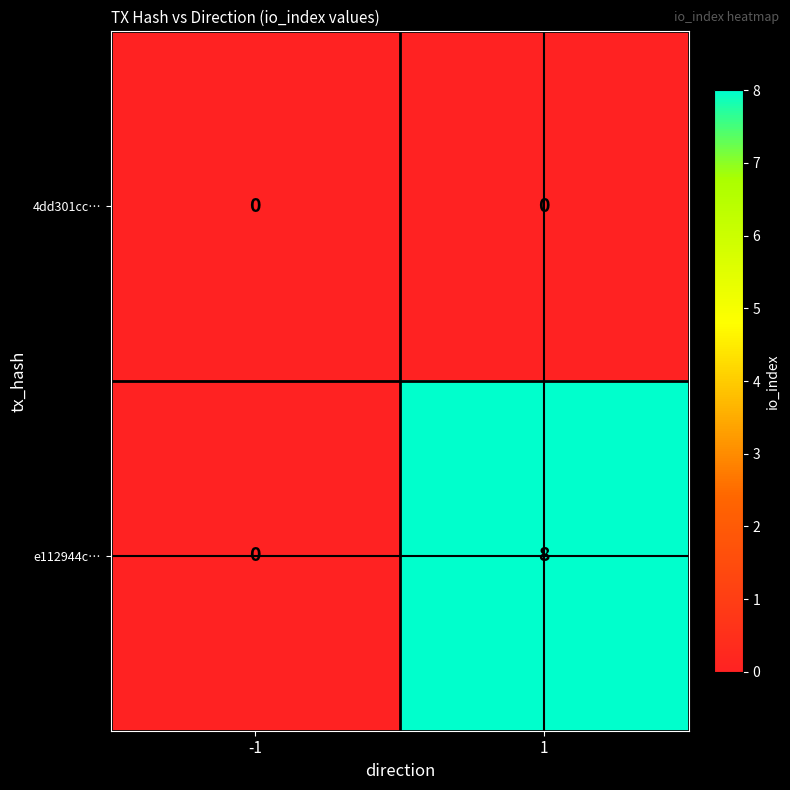

What is the sum of all e112944c… values?

8